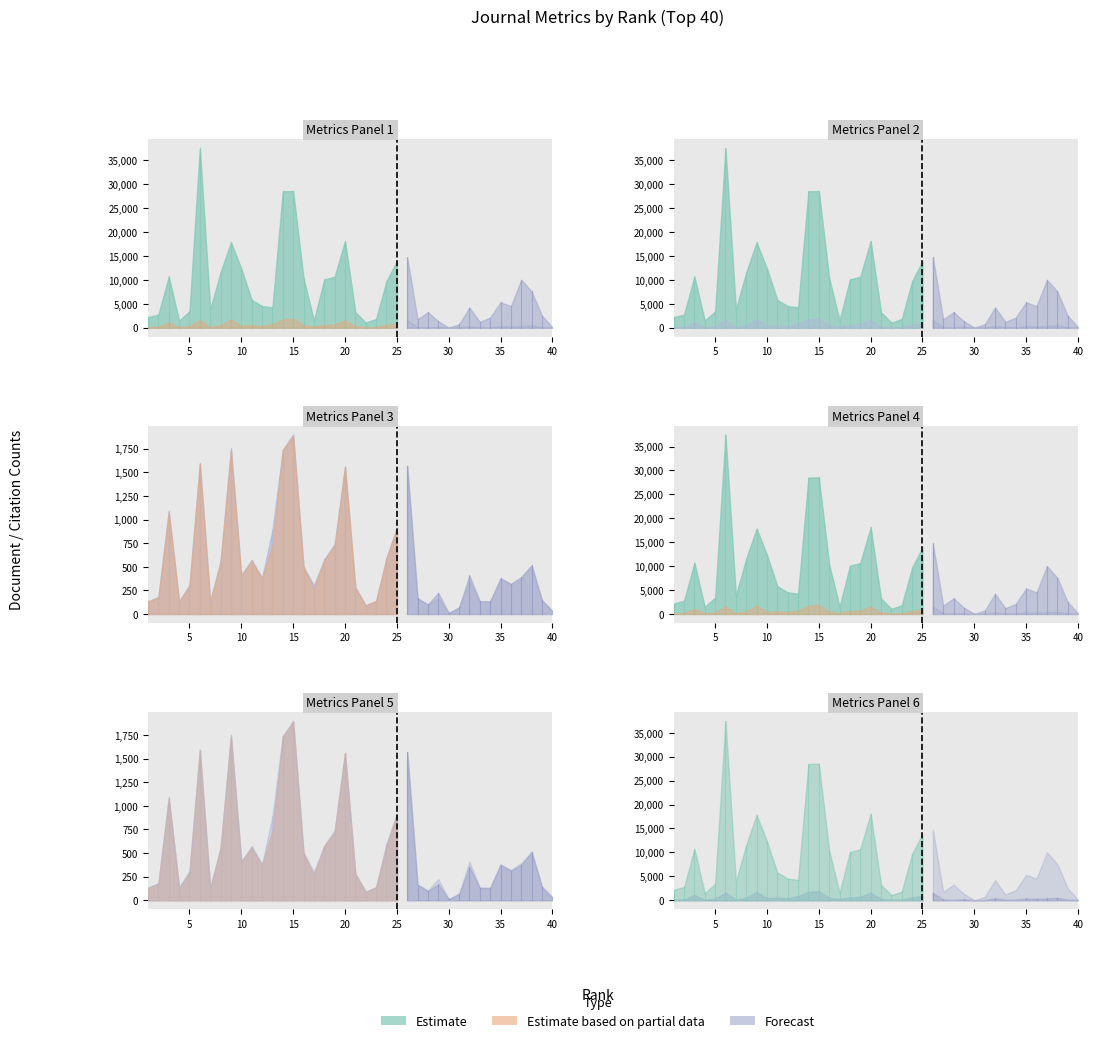

Where is the first local maximum for Total Docs. (3years)?

3